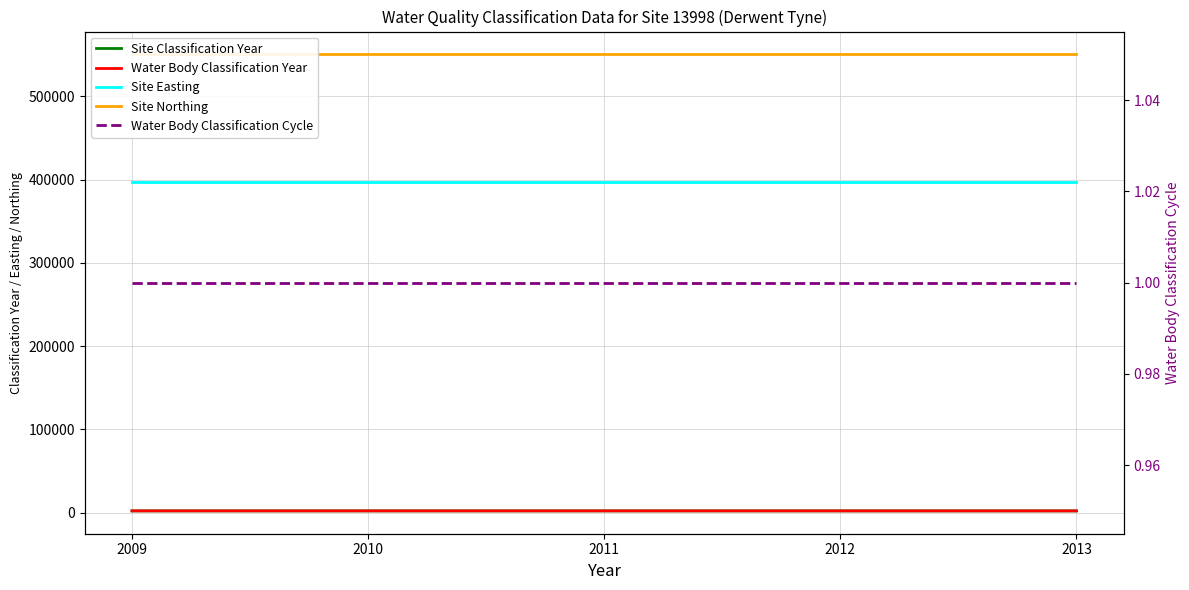

Between 2011 and 2012, which is larger?

2011